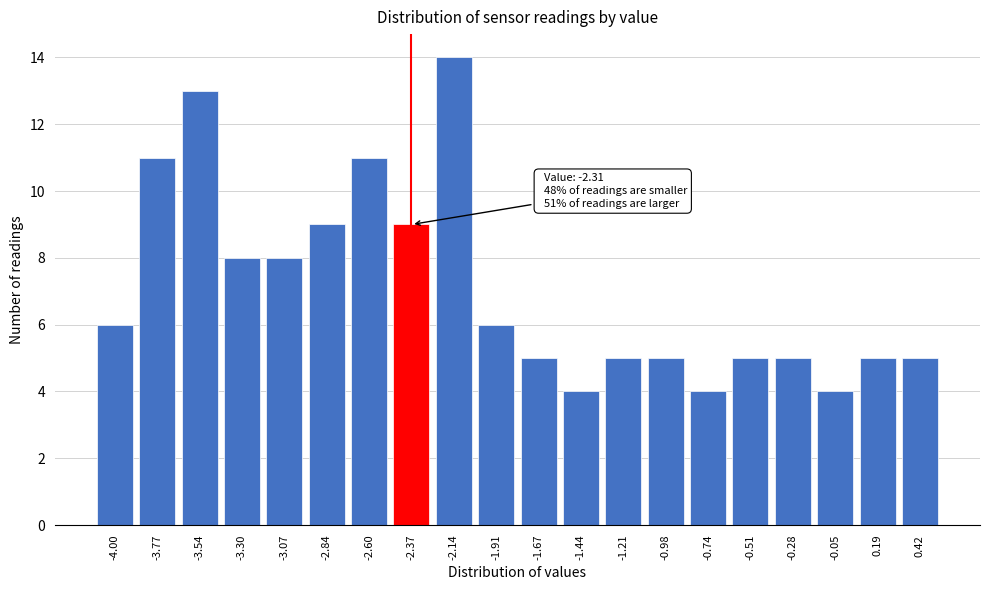

Reading left to right, transcribe all the data shown in this chart.

-4.00=6	-3.77=11	-3.54=13	-3.30=8	-3.07=8	-2.84=9	-2.60=11	-2.37=9	-2.14=14	-1.91=6	-1.67=5	-1.44=4	-1.21=5	-0.98=5	-0.74=4	-0.51=5	-0.28=5	-0.05=4	0.19=5	0.42=5